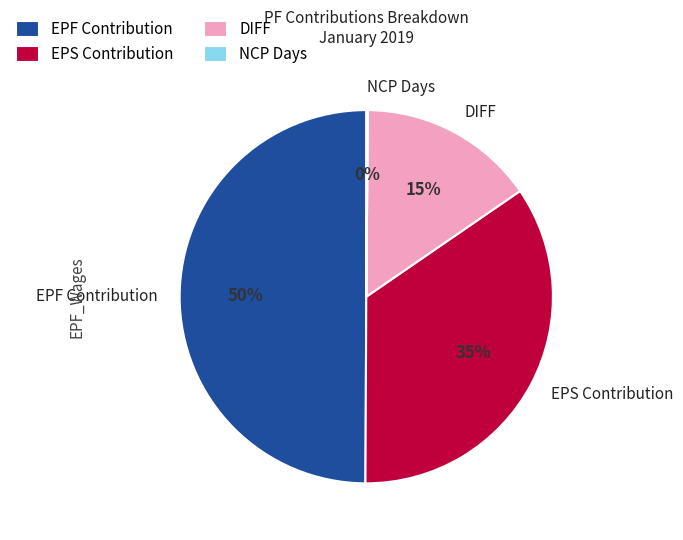

Which slice is the largest?

EPF Contribution